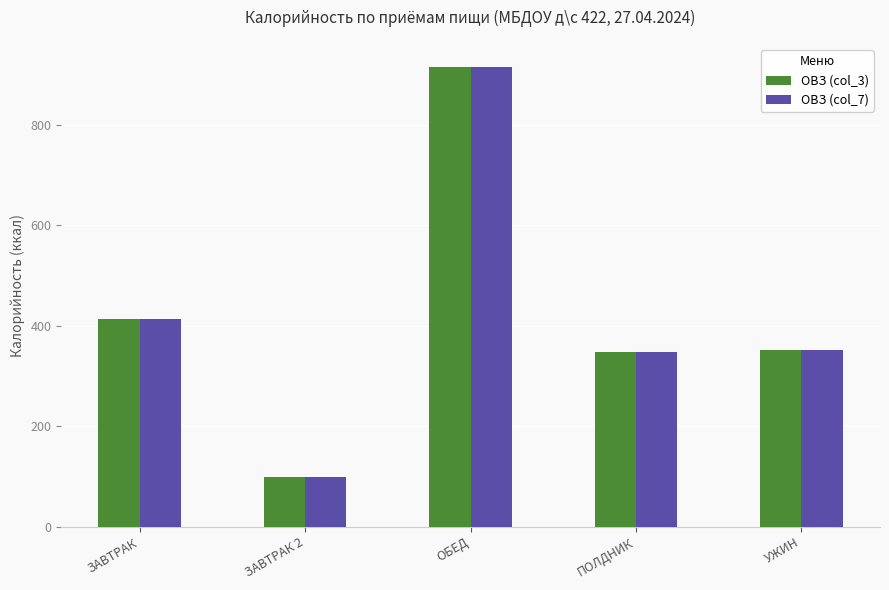

What is the total value across all series at ЗАВТРАК?

827.2